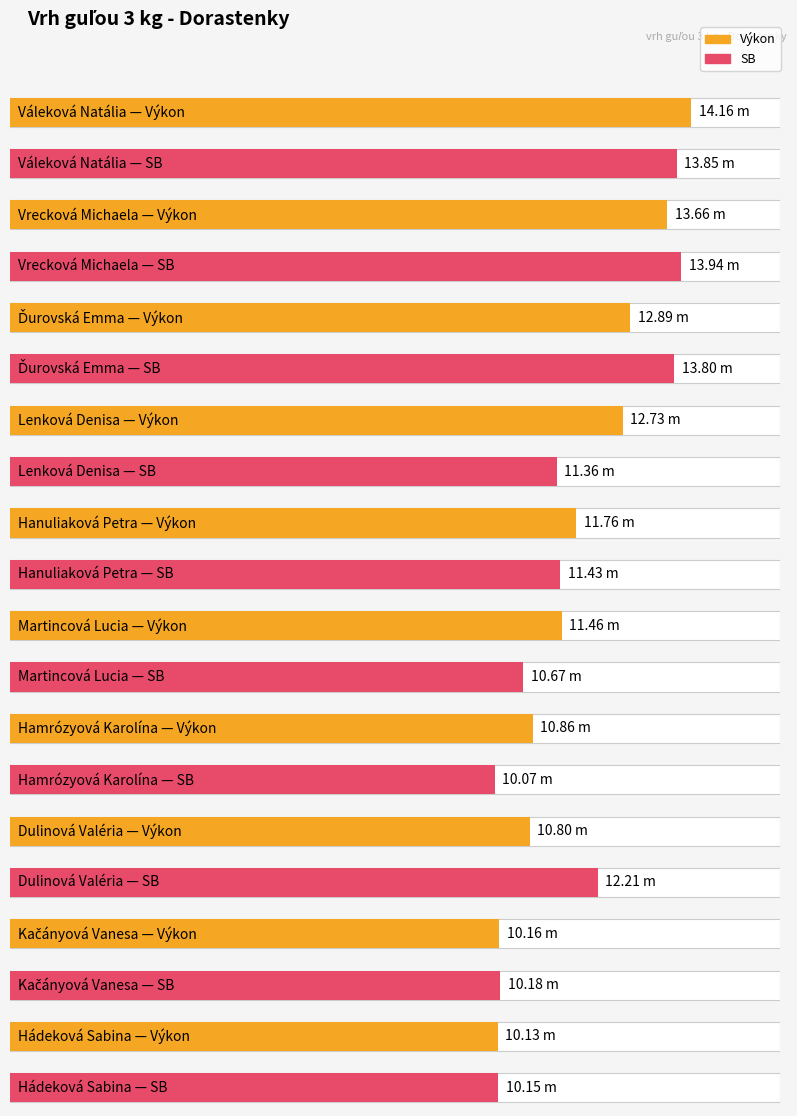

What is the average value of the Výkon series?

11.9